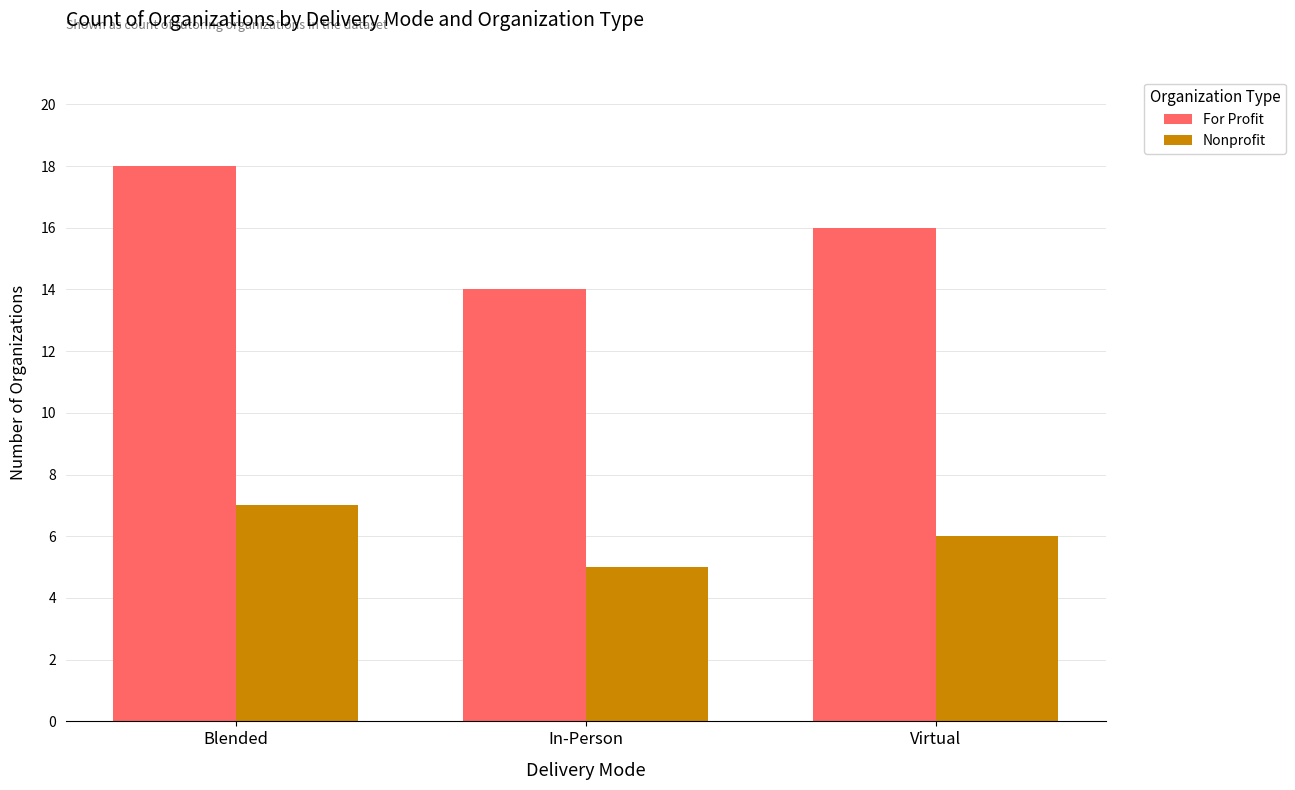

Count the number of categories in the chart.

3